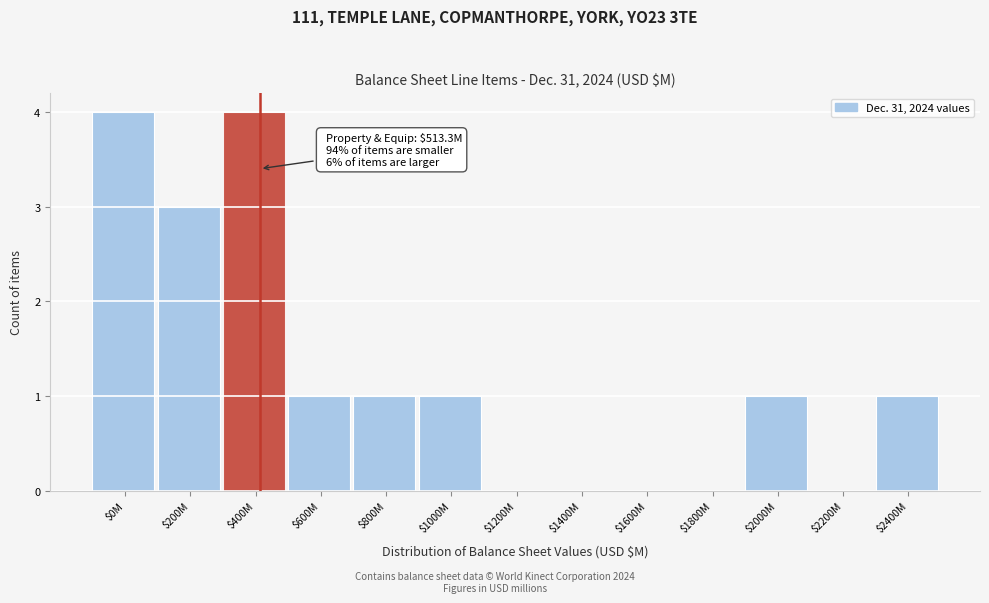

What is the greatest value displayed?

4